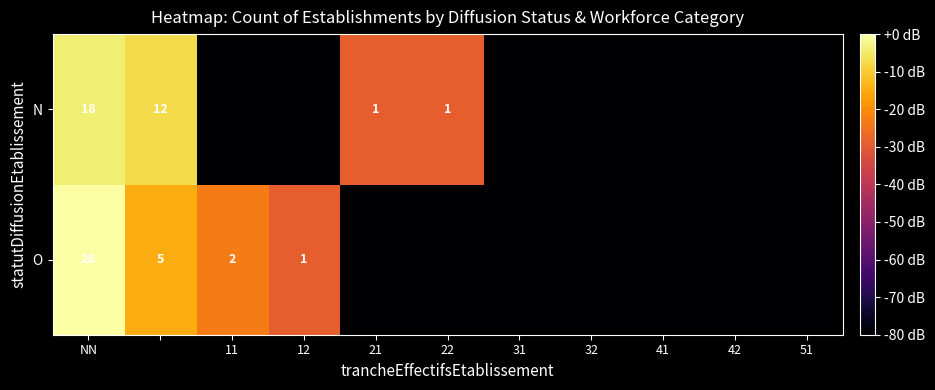

The O series shows 2 at 11. True or false?

True